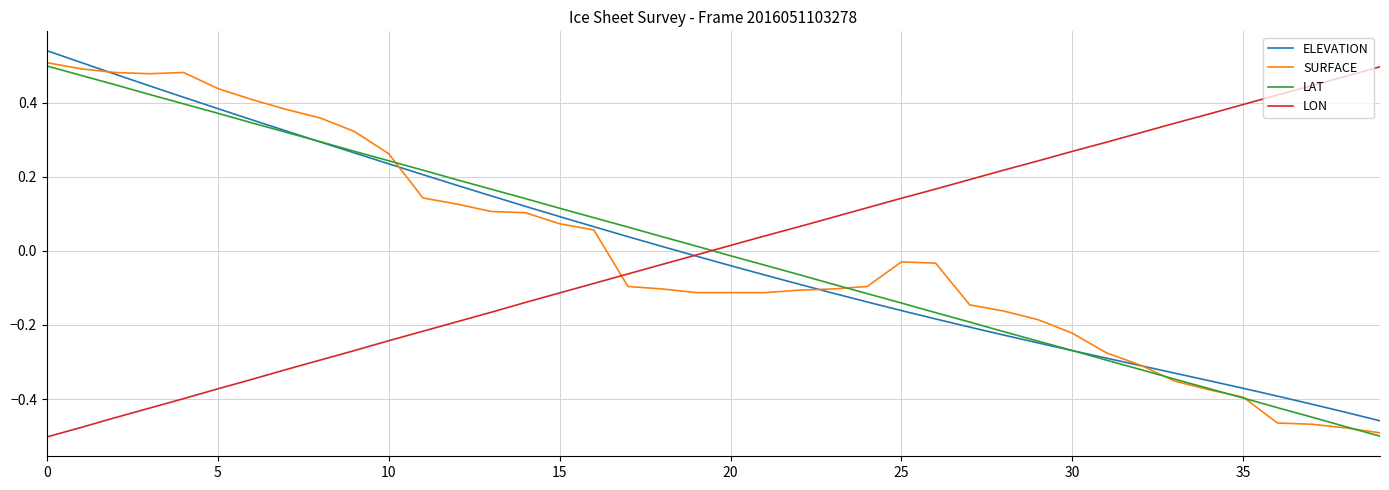

Which series ends up on top after the final intersection of SURFACE and ELEVATION?

ELEVATION